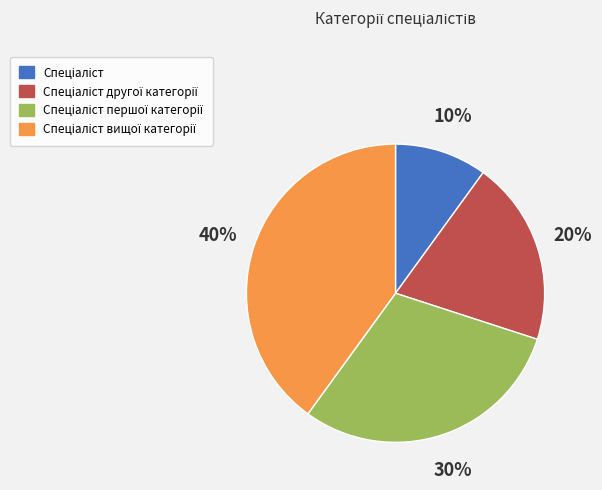

To the nearest percent, what is the average slice percentage?

25%